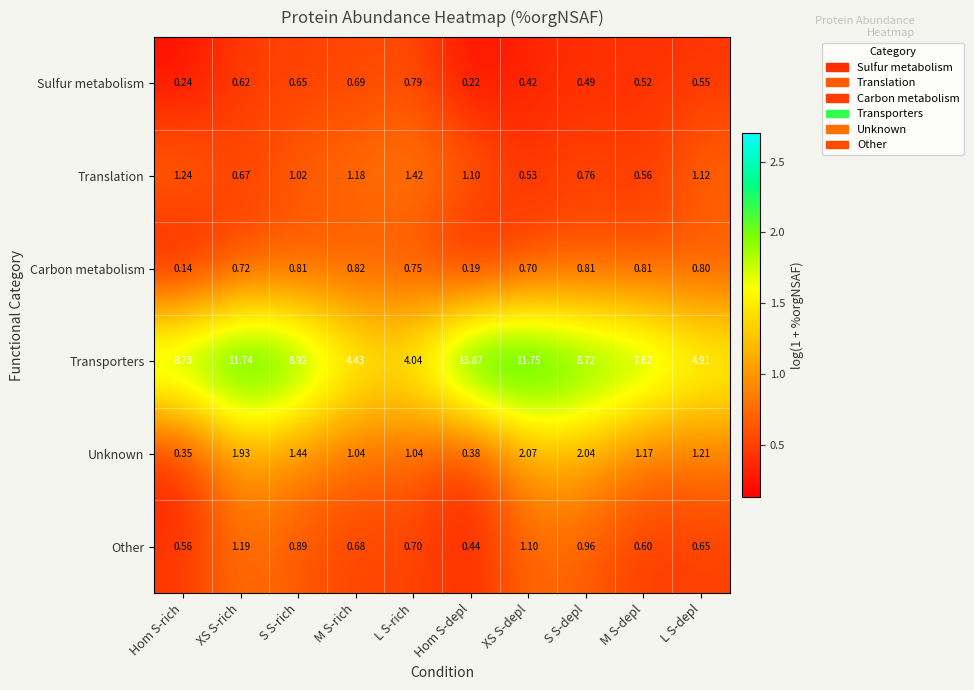

Between Hom S-depl and XS S-depl, which series saw the biggest shift?

Transporters